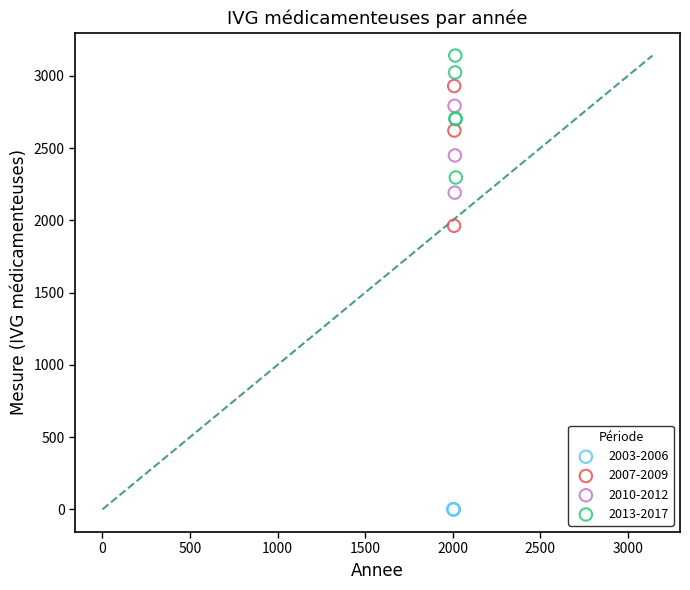

Which series reaches the minimum Y coordinate?

2003-2006